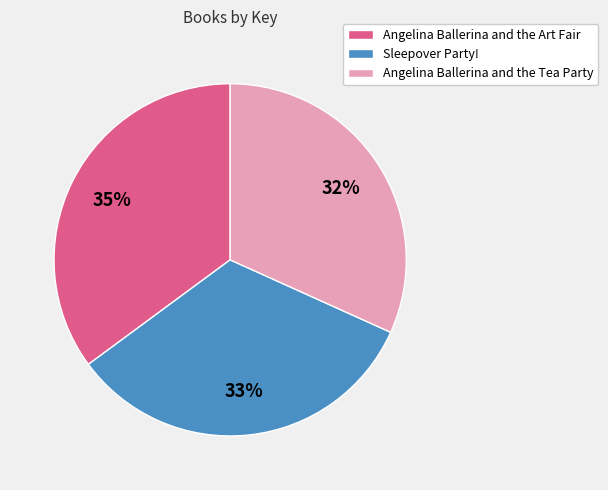

How many slices are in this pie chart?

3